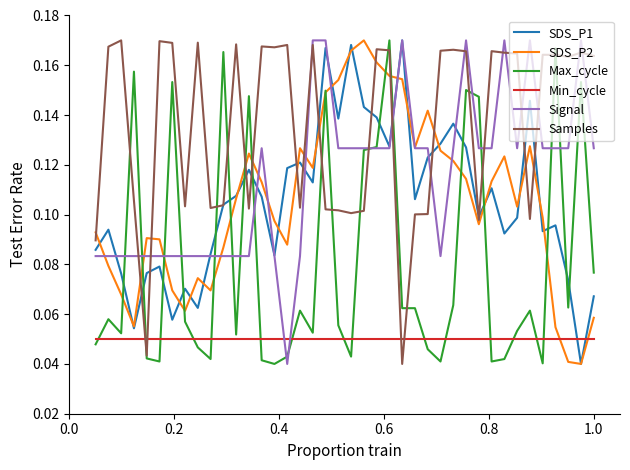

Count the number of data series in this chart.

6